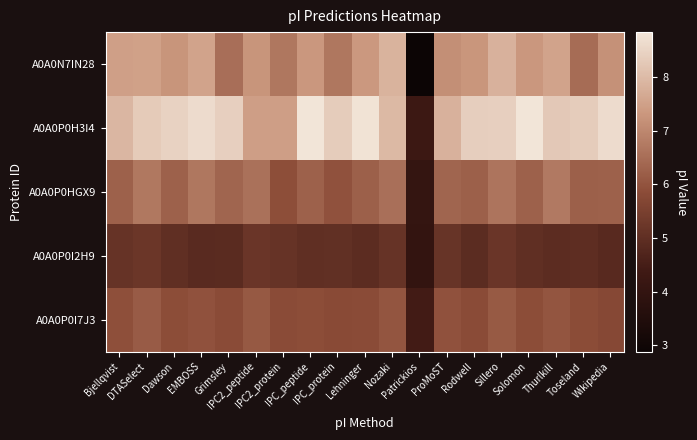

Reading left to right, extract all data points from this chart.

A0A0N7IN28: Bjellqvist=7.5	DTASelect=7.5	Dawson=7.3	EMBOSS=7.6	Grimsley=6.5	IPC2_peptide=7.3	IPC2_protein=6.7	IPC_peptide=7.3	IPC_protein=6.7	Lehninger=7.3	Nozaki=7.8	Patrickios=2.9	ProMoST=7.1	Rodwell=7.3	Sillero=7.8	Solomon=7.3	Thurlkill=7.6	Toseland=6.5	Wikipedia=7.2
A0A0P0H3I4: Bjellqvist=7.9	DTASelect=8.3	Dawson=8.5	EMBOSS=8.6	Grimsley=8.4	IPC2_peptide=7.5	IPC2_protein=7.5	IPC_peptide=8.8	IPC_protein=8.3	Lehninger=8.8	Nozaki=8.0	Patrickios=4.3	ProMoST=7.8	Rodwell=8.4	Sillero=8.4	Solomon=8.8	Thurlkill=8.3	Toseland=8.3	Wikipedia=8.6
A0A0P0HGX9: Bjellqvist=6.3	DTASelect=6.7	Dawson=6.3	EMBOSS=6.7	Grimsley=6.3	IPC2_peptide=6.6	IPC2_protein=5.9	IPC_peptide=6.3	IPC_protein=6.0	Lehninger=6.2	Nozaki=6.5	Patrickios=4.1	ProMoST=6.3	Rodwell=6.2	Sillero=6.6	Solomon=6.3	Thurlkill=6.7	Toseland=6.2	Wikipedia=6.3
A0A0P0I2H9: Bjellqvist=5.1	DTASelect=5.2	Dawson=5.0	EMBOSS=4.9	Grimsley=4.9	IPC2_peptide=5.2	IPC2_protein=5.1	IPC_peptide=5.0	IPC_protein=5.0	Lehninger=5.0	Nozaki=5.1	Patrickios=4.0	ProMoST=5.1	Rodwell=4.9	Sillero=5.2	Solomon=5.0	Thurlkill=5.0	Toseland=5.0	Wikipedia=4.8
A0A0P0I7J3: Bjellqvist=5.9	DTASelect=6.2	Dawson=5.9	EMBOSS=6.0	Grimsley=5.8	IPC2_peptide=6.1	IPC2_protein=5.8	IPC_peptide=5.9	IPC_protein=5.8	Lehninger=5.8	Nozaki=6.0	Patrickios=4.4	ProMoST=6.0	Rodwell=5.8	Sillero=6.1	Solomon=5.9	Thurlkill=6.0	Toseland=5.8	Wikipedia=5.8